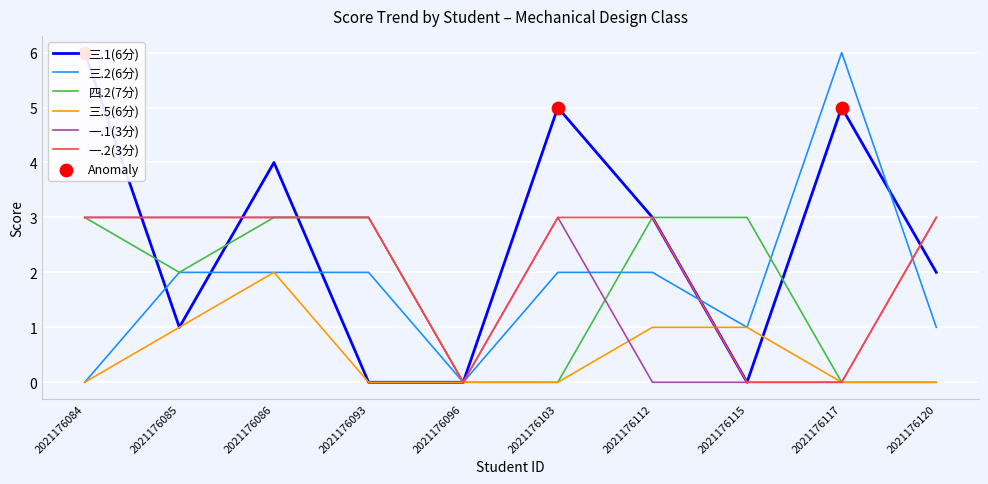

Which series contains the lowest Y value?

三.1(6分)